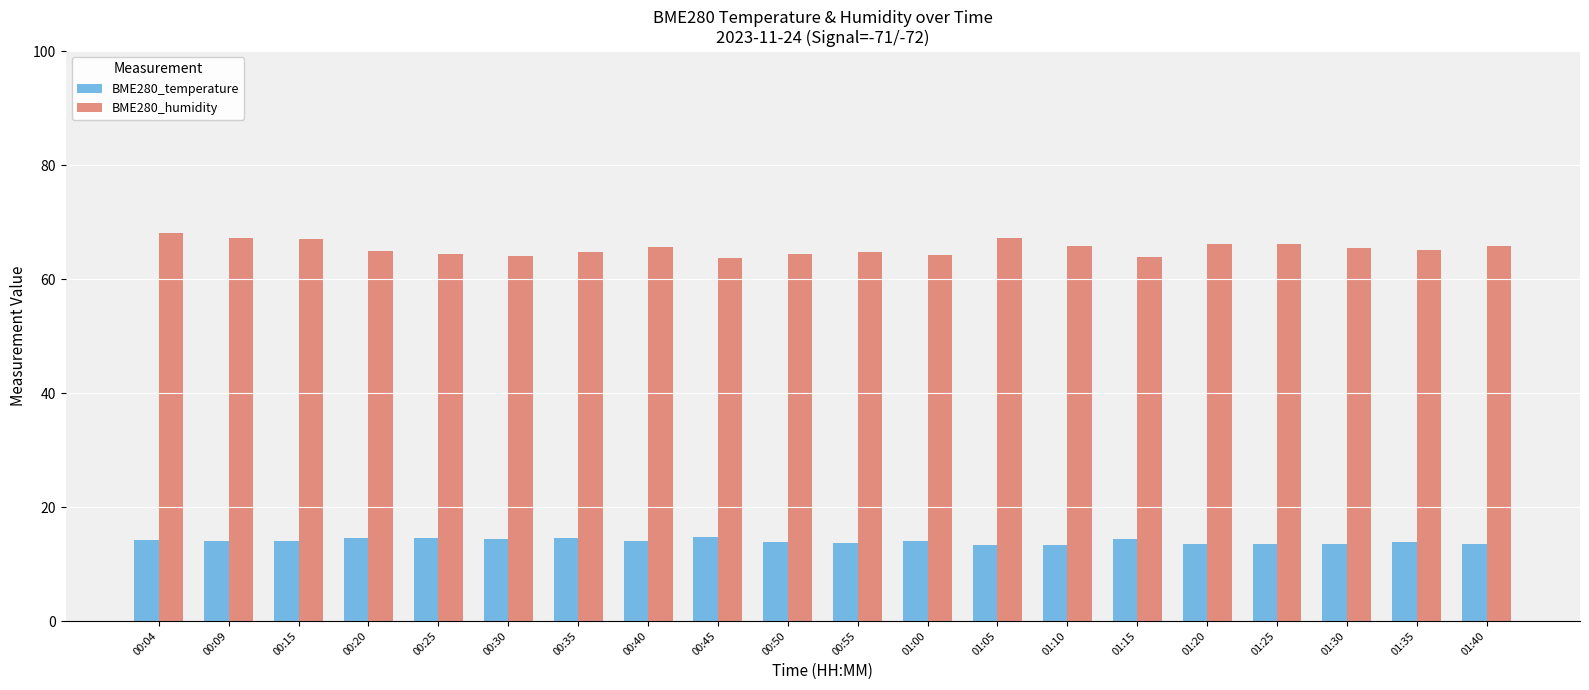

List the series in order of their peak value, lowest first.

BME280_temperature, BME280_humidity